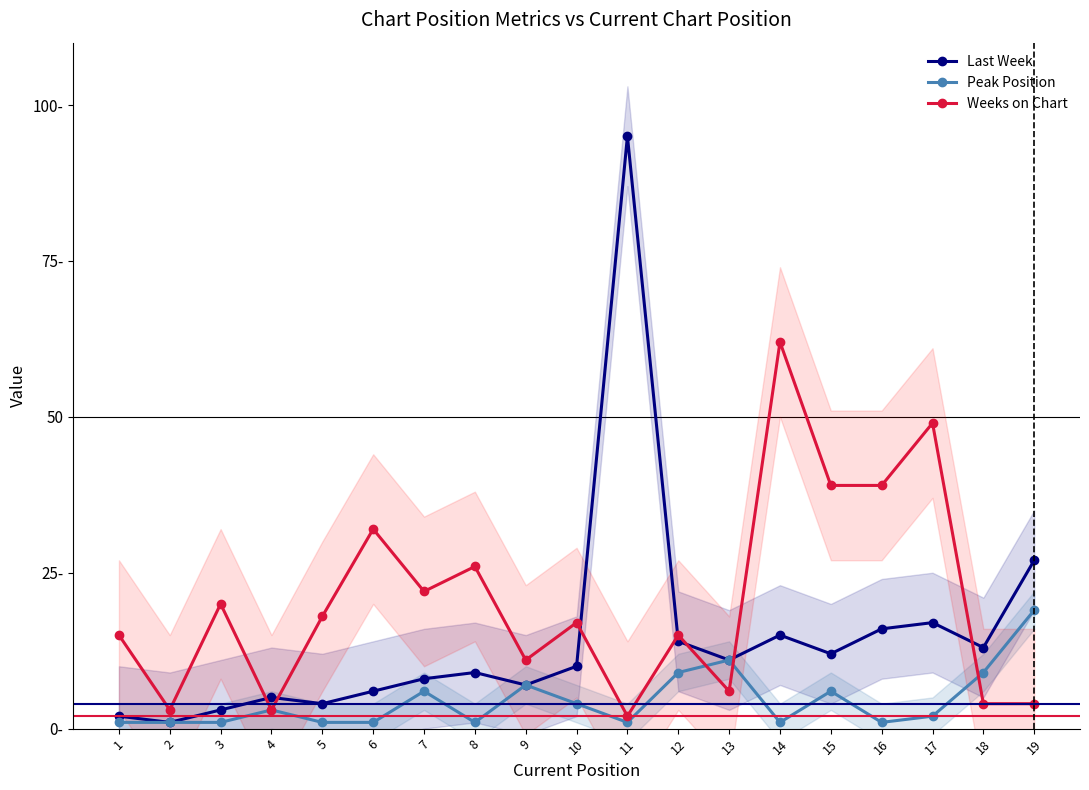

Where is Last Week nearest to the value 48?

19